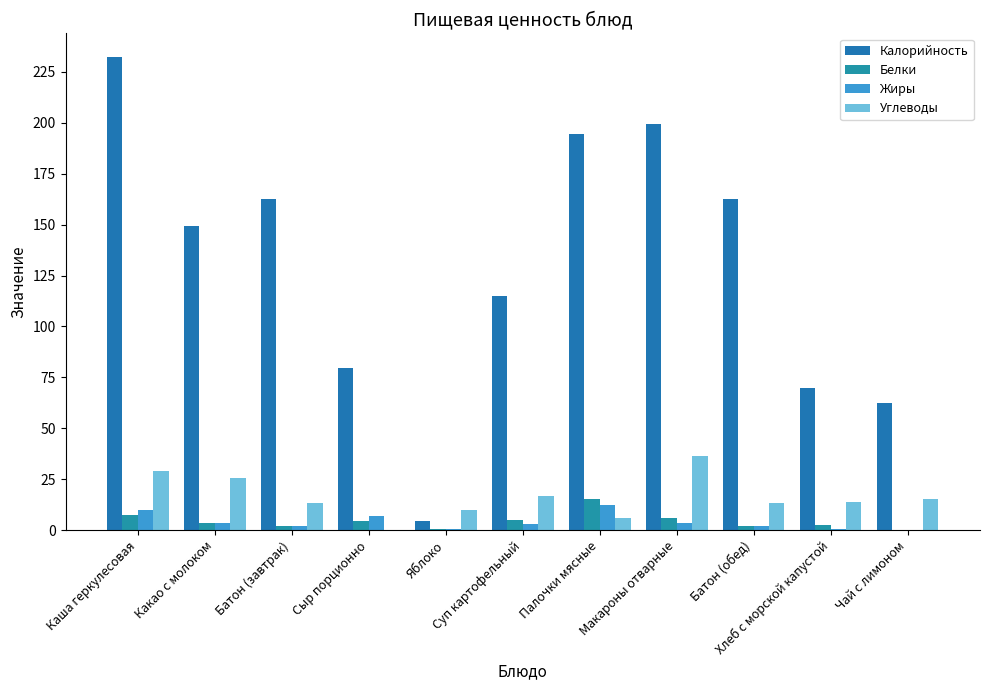

What is the label of the 9th bar from the right?

Батон (завтрак)